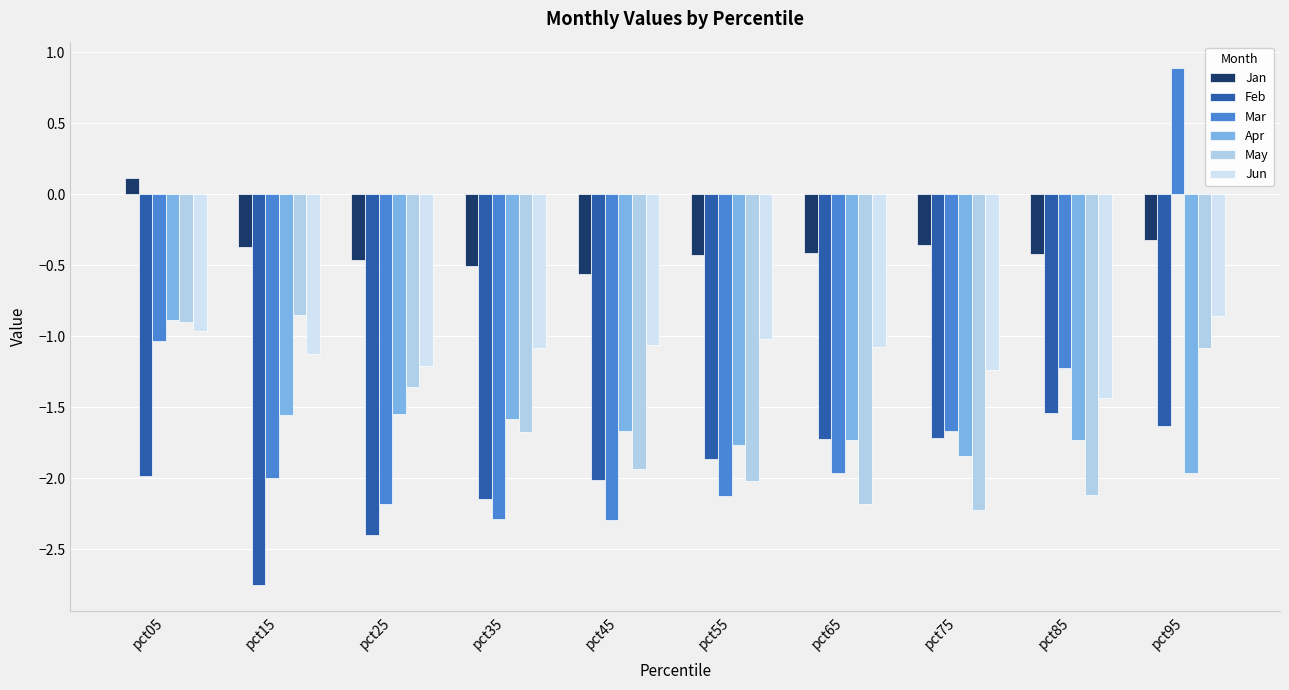

The Jan series shows -0.6 at pct55. True or false?

False